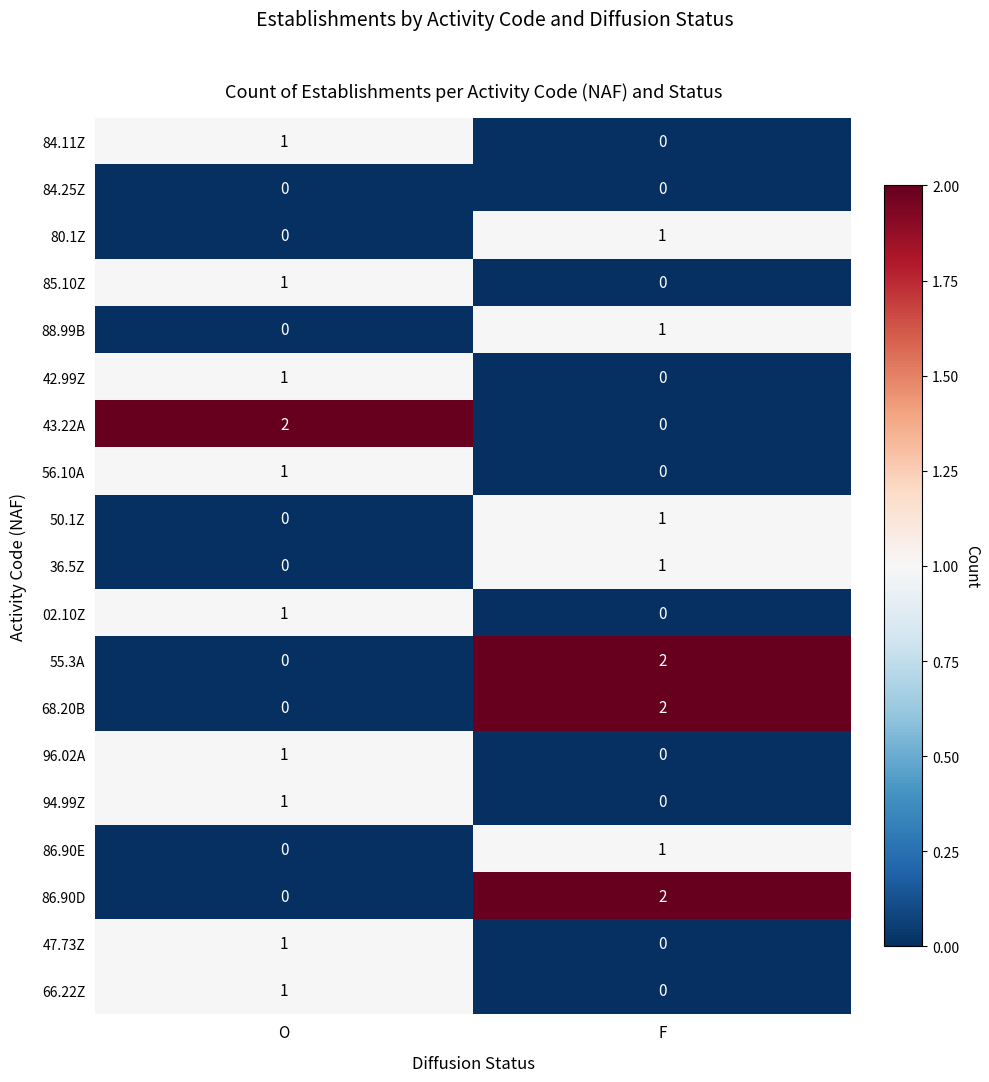

Rank the categories by 43.22A value from lowest to highest.

F, O